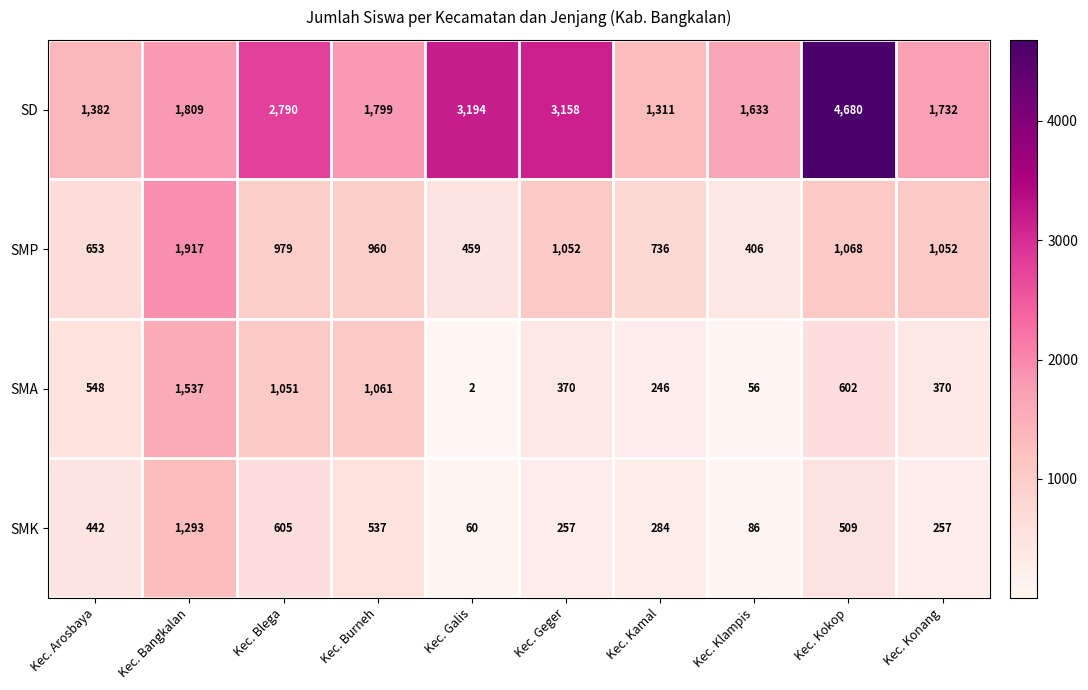

Is it true that SD equals 4899 at Kec. Blega?

False